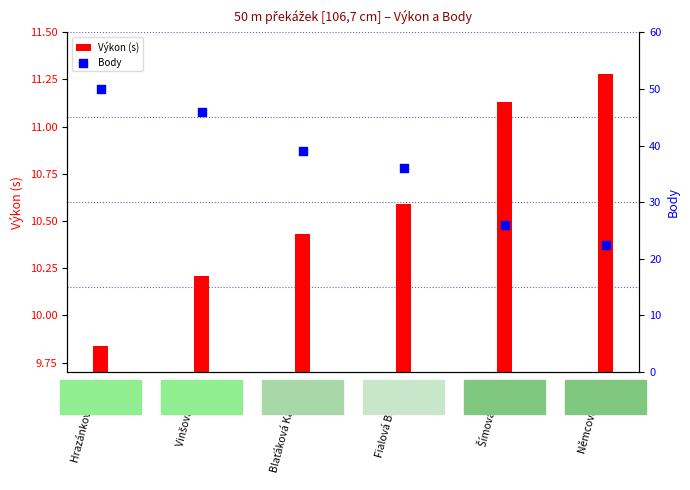

At which category is the sum across all series the highest?

Hrazánková Ema